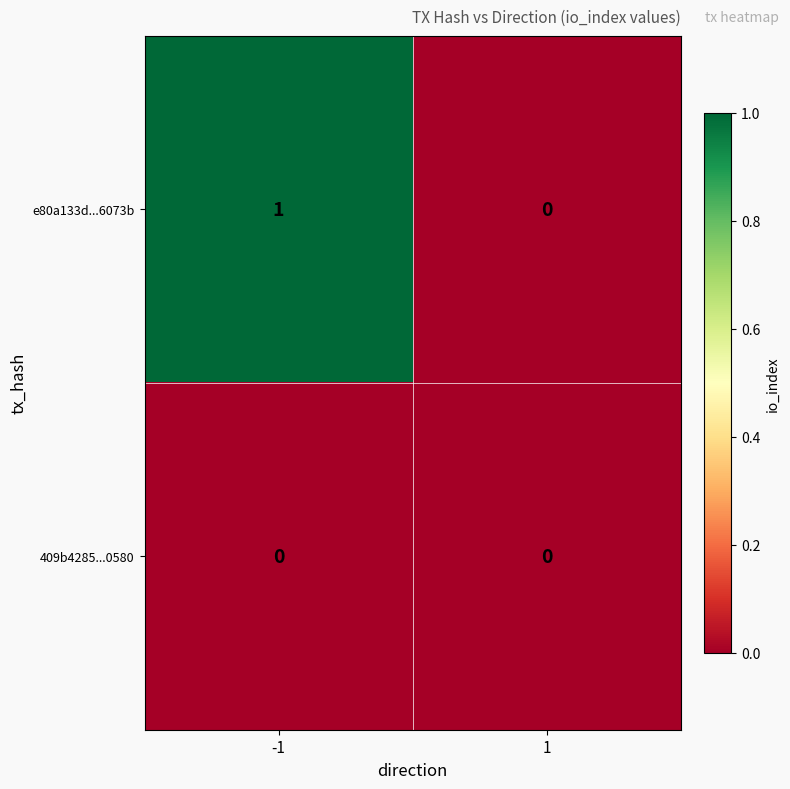

List the series in order of their peak value, highest first.

e80a133d...6073b, 409b4285...0580